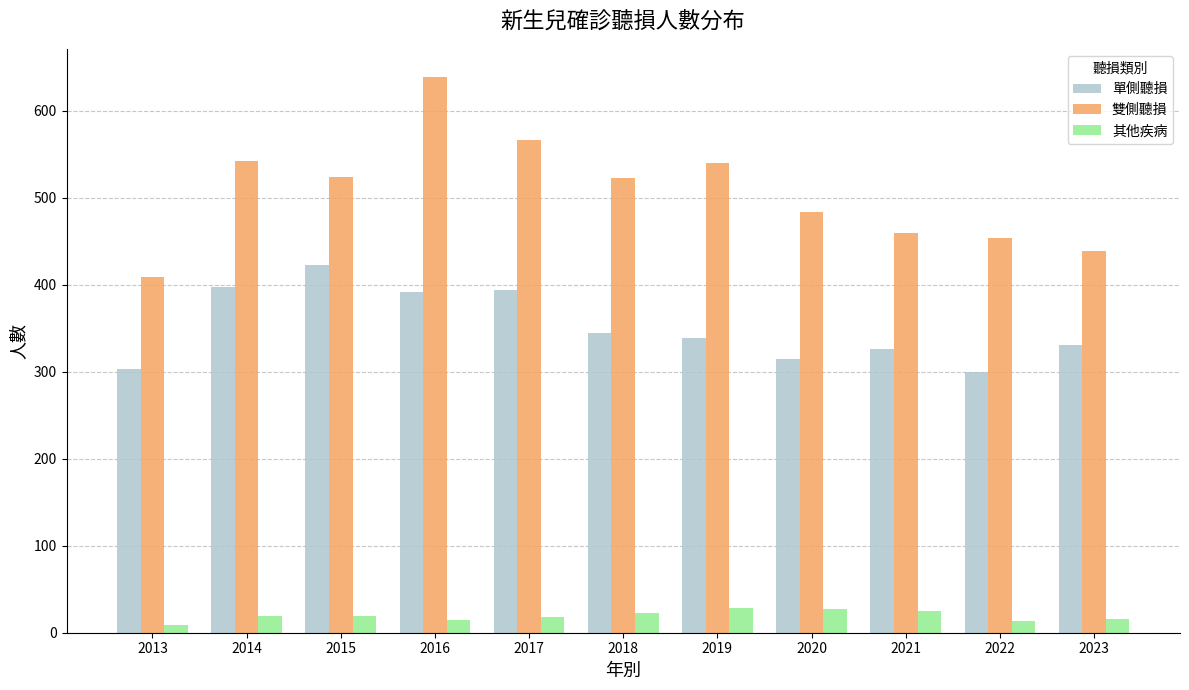

What is the lowest value of the 單側聽損 series?

300